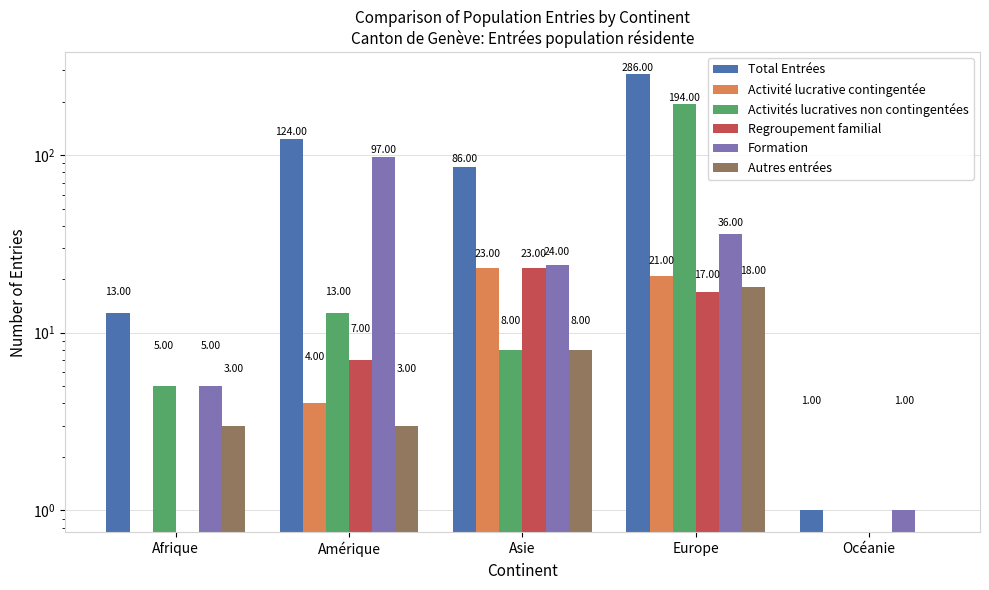

What is the value of the Activités lucratives non contingentées bar at the 4th from the left?

194